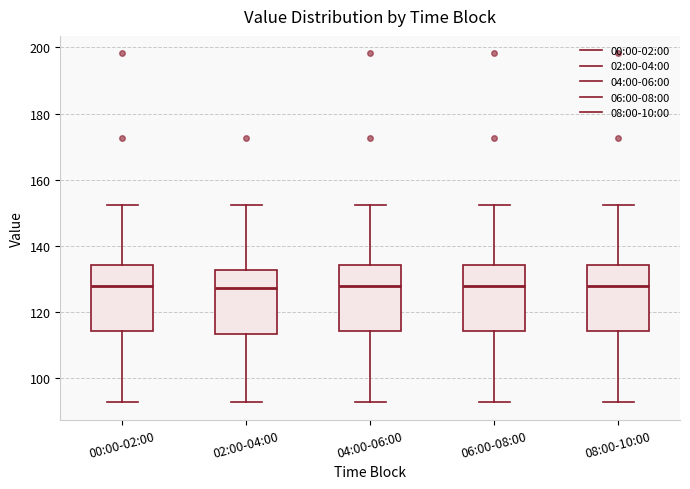

Reading left to right, transcribe this box plot: for each box, give where its median line is, the range the box spans, and where its two whiskers end, as read against the y-axis. The values are not printed on the chart, so give them approximately, as read against the axis.

00:00-02:00: median 128, box 114 to 134, whiskers 92 to 152
02:00-04:00: median 128, box 114 to 132, whiskers 92 to 152
04:00-06:00: median 128, box 114 to 134, whiskers 92 to 152
06:00-08:00: median 128, box 114 to 134, whiskers 92 to 152
08:00-10:00: median 128, box 114 to 134, whiskers 92 to 152